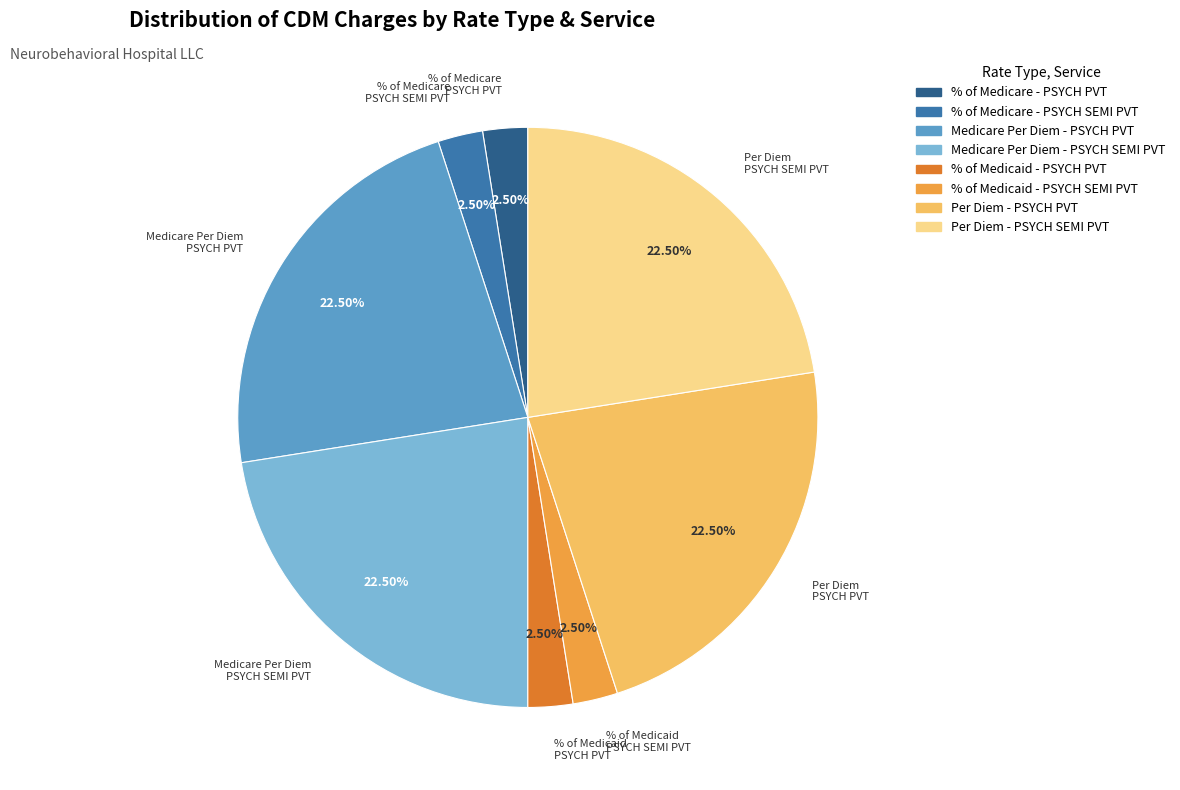

Do % of Medicaid - PSYCH PVT and Per Diem - PSYCH SEMI PVT together represent more than half of the pie?

No